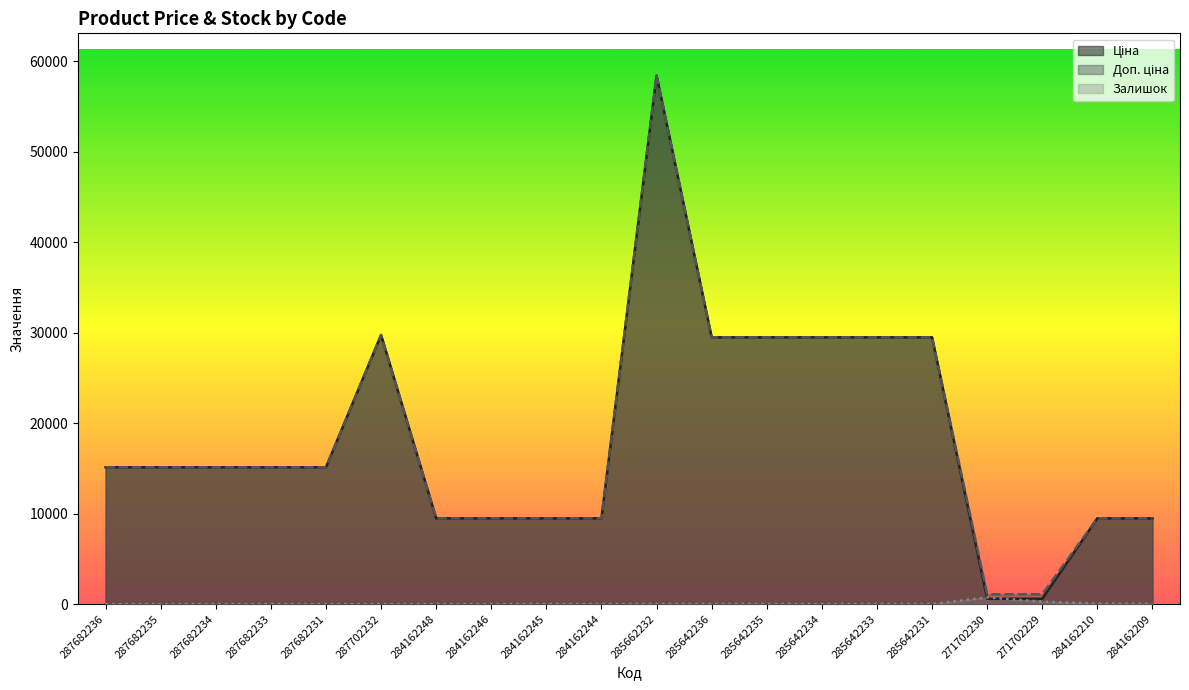

The value of Залишок at 285642231 is 7.2. True or false?

False